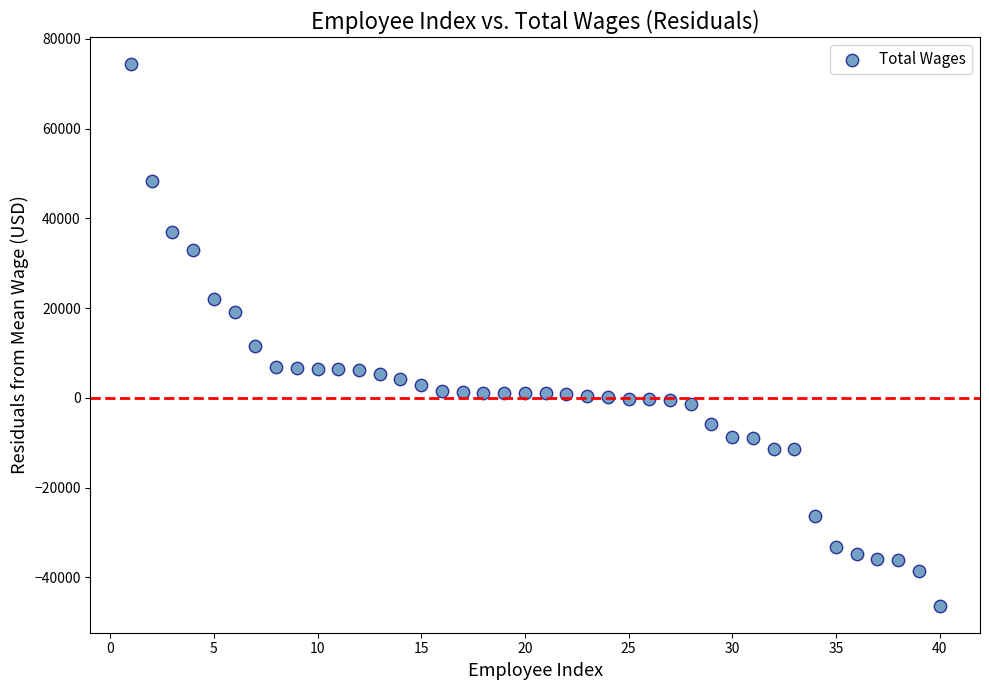

What Y value in the scatter plot is closest to 14001?

11513.8